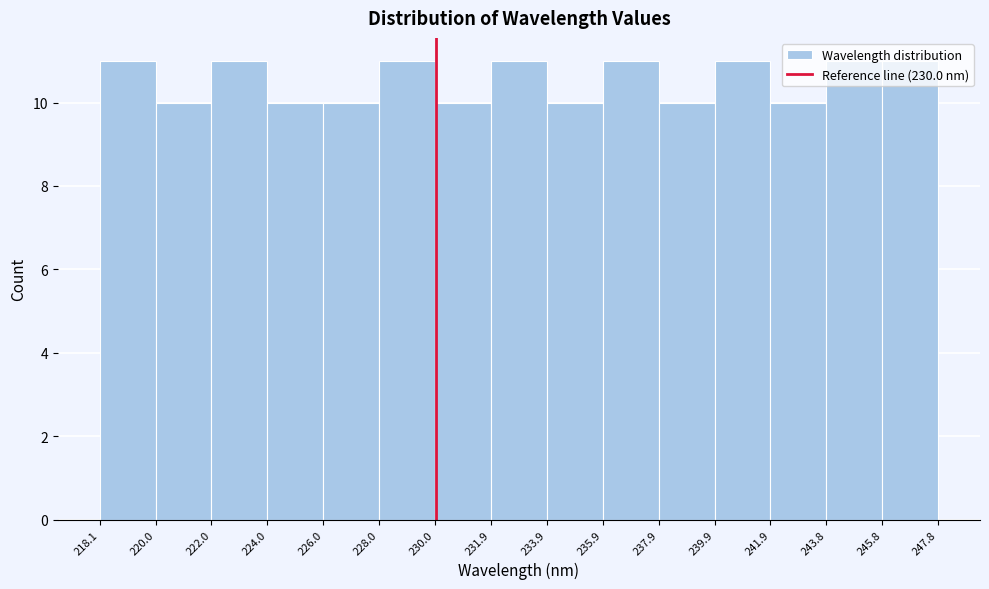

How tall is the bar that spans 241.9 to 243.8 on the x-axis? The values are not printed on the chart, so give them approximately, as read against the axis.

10